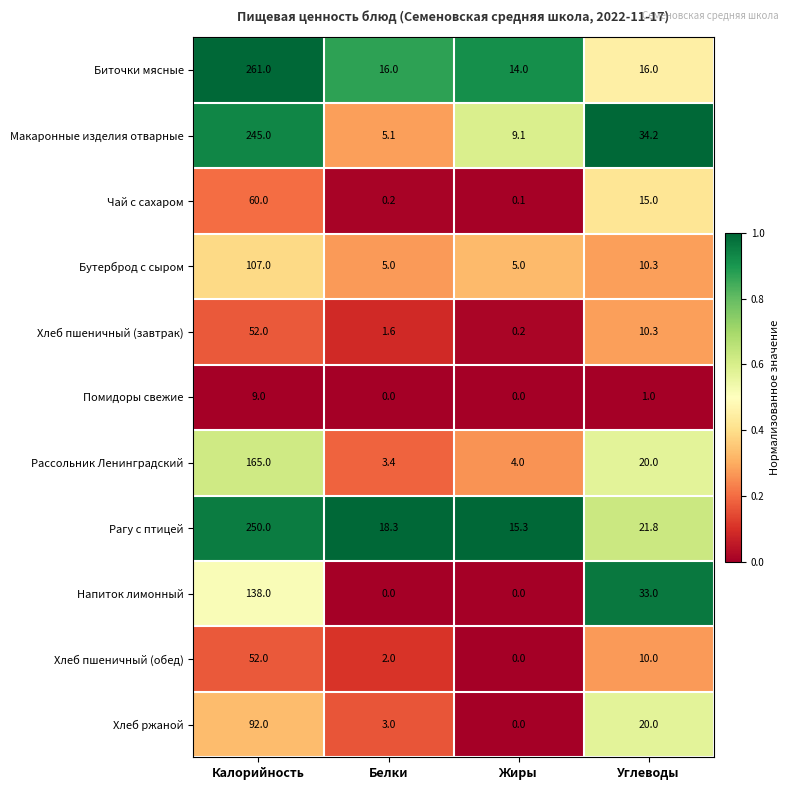

What is the difference between the highest and lowest values at Калорийность?

252.0